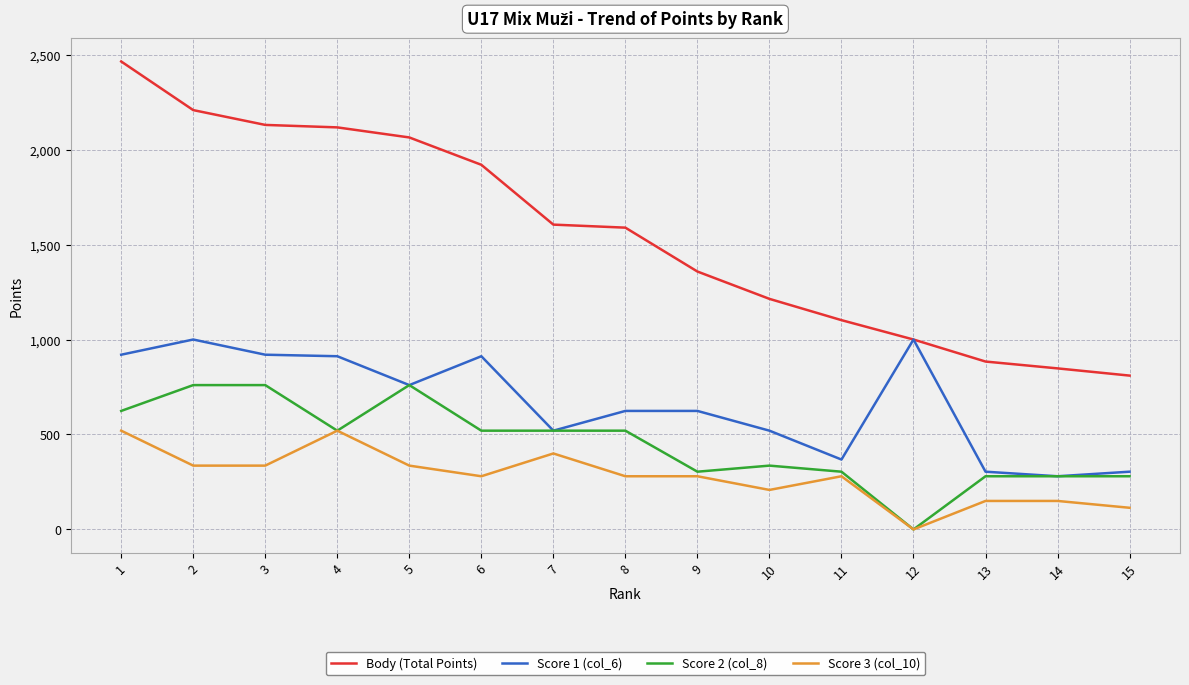

At which category does the chart reach its minimum across all series?

12